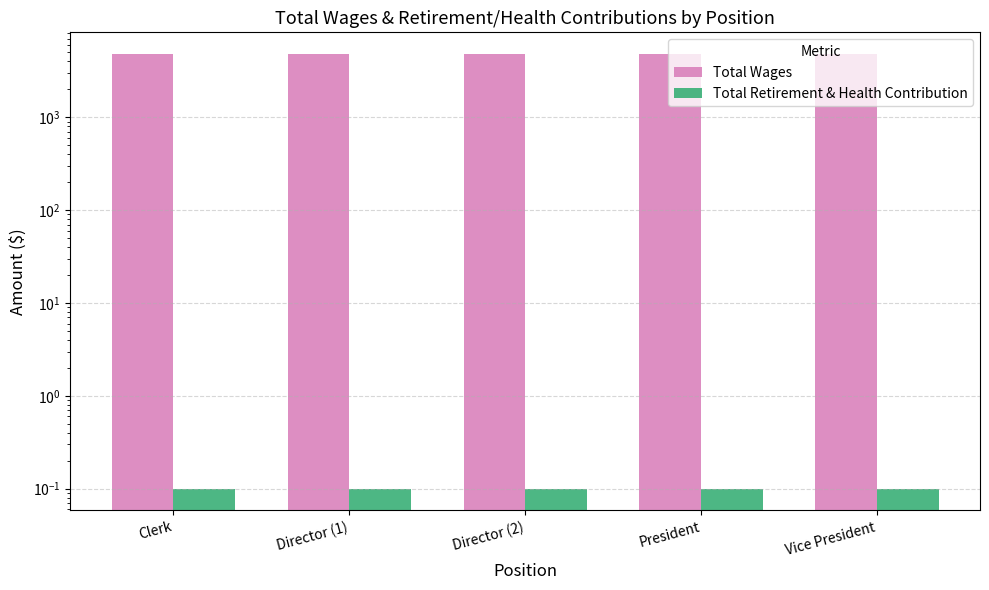

Rank the categories by Total Wages value from lowest to highest.

Clerk, Director (1), Director (2), President, Vice President